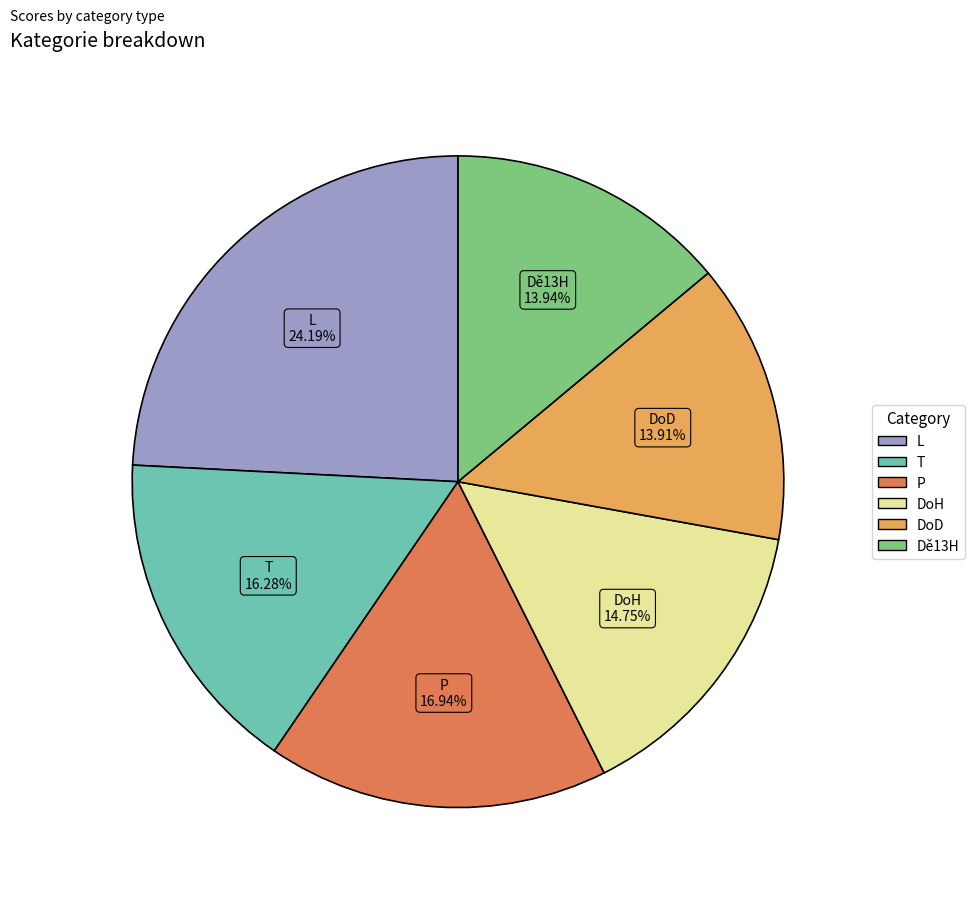

Does DoH account for over 50% of the chart?

No